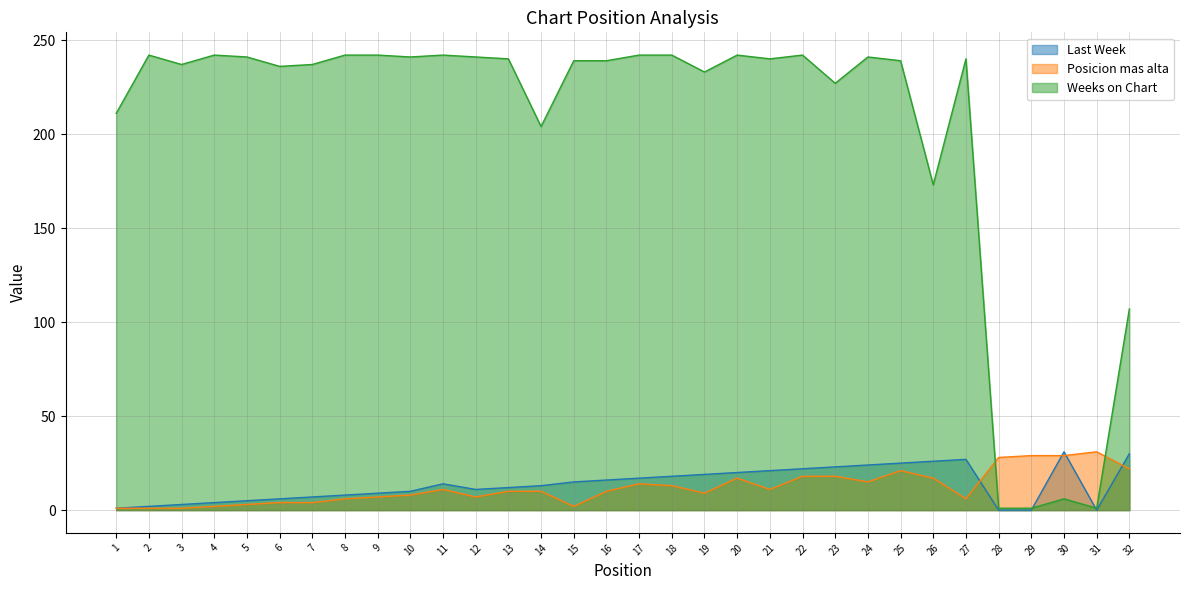

At how many categories does at least one series exceed 67?

28